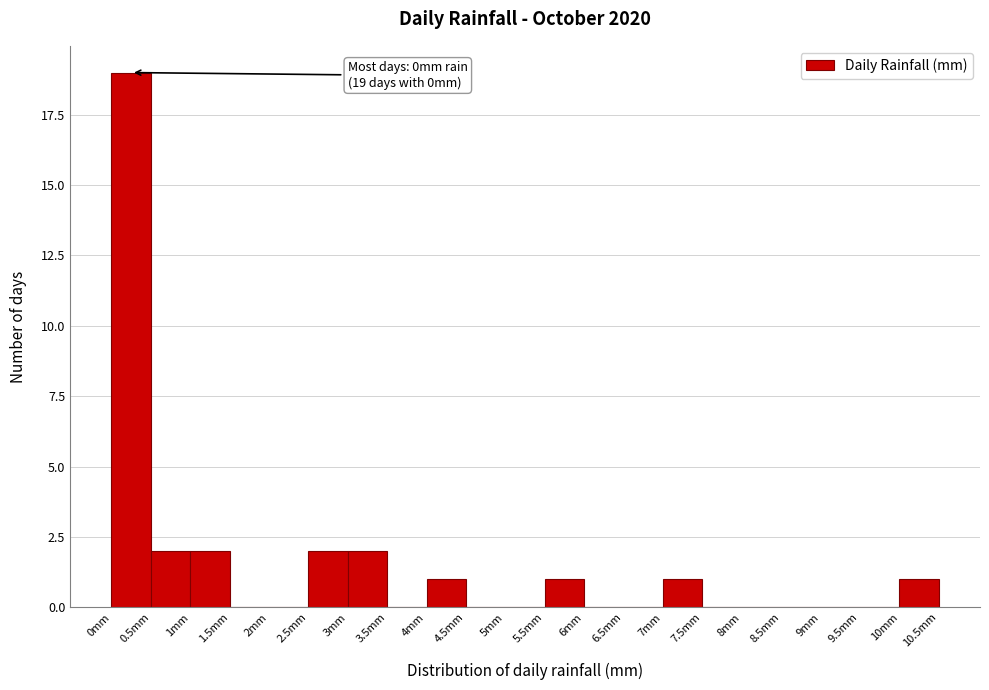

Which range on the x-axis has the tallest bar?

0.0 to 0.5